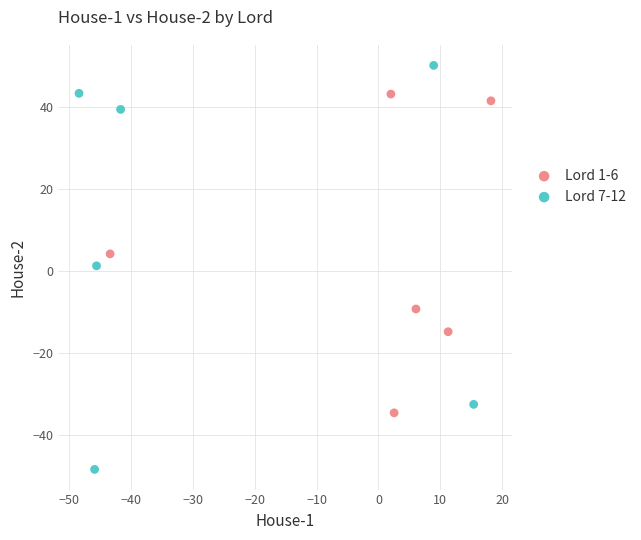

Which series has the widest spread of Y values?

Lord 7-12